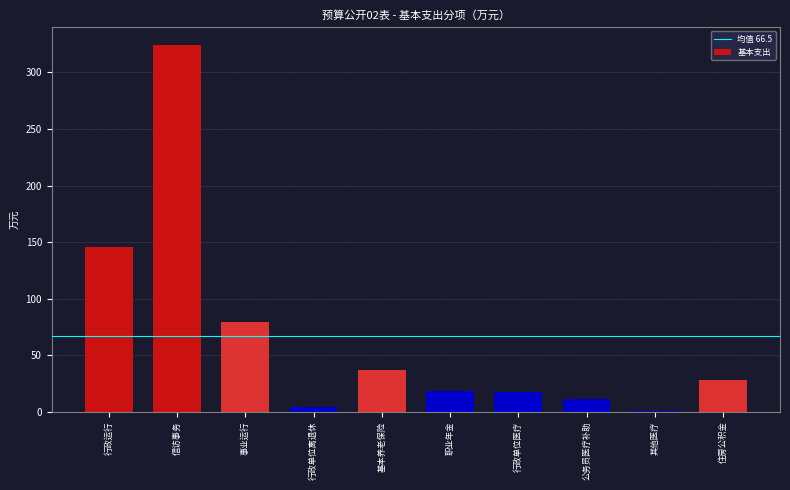

Reading left to right, list all the values displayed in this chart.

行政运行=145.8	信访事务=324.0	事业运行=79.5	行政单位离退休=4.4	基本养老保险=36.9	职业年金=18.5	行政单位医疗=17.1	公务员医疗补助=11.2	其他医疗=0.2	住房公积金=27.7